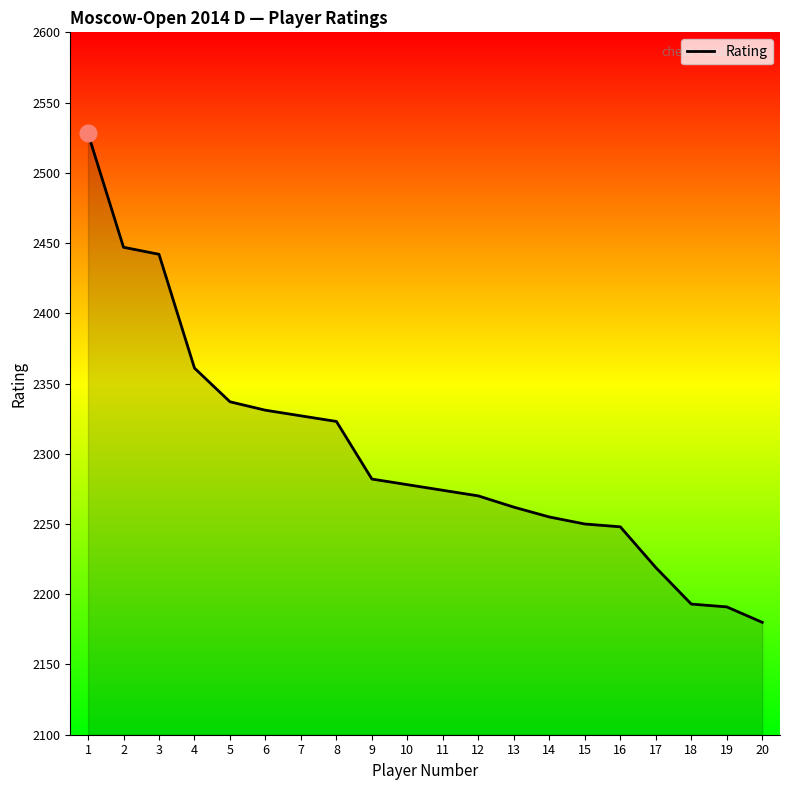

What is the average value?

2300